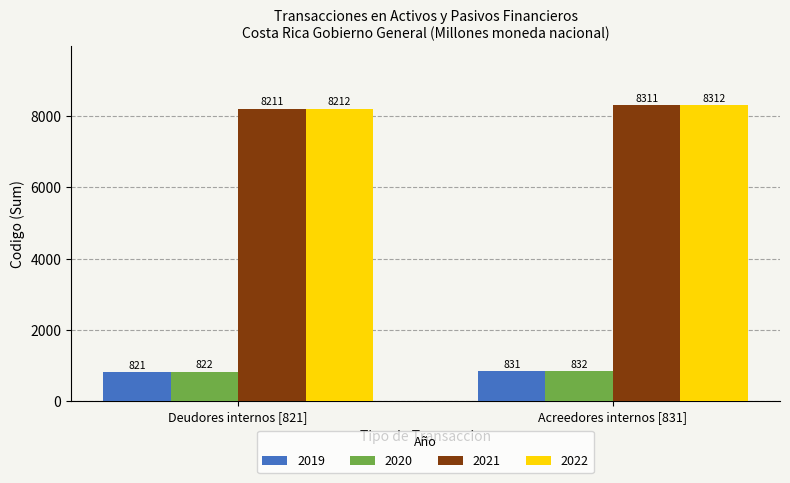

At Acreedores internos [831], list the series in order from smallest to largest.

2019, 2020, 2021, 2022